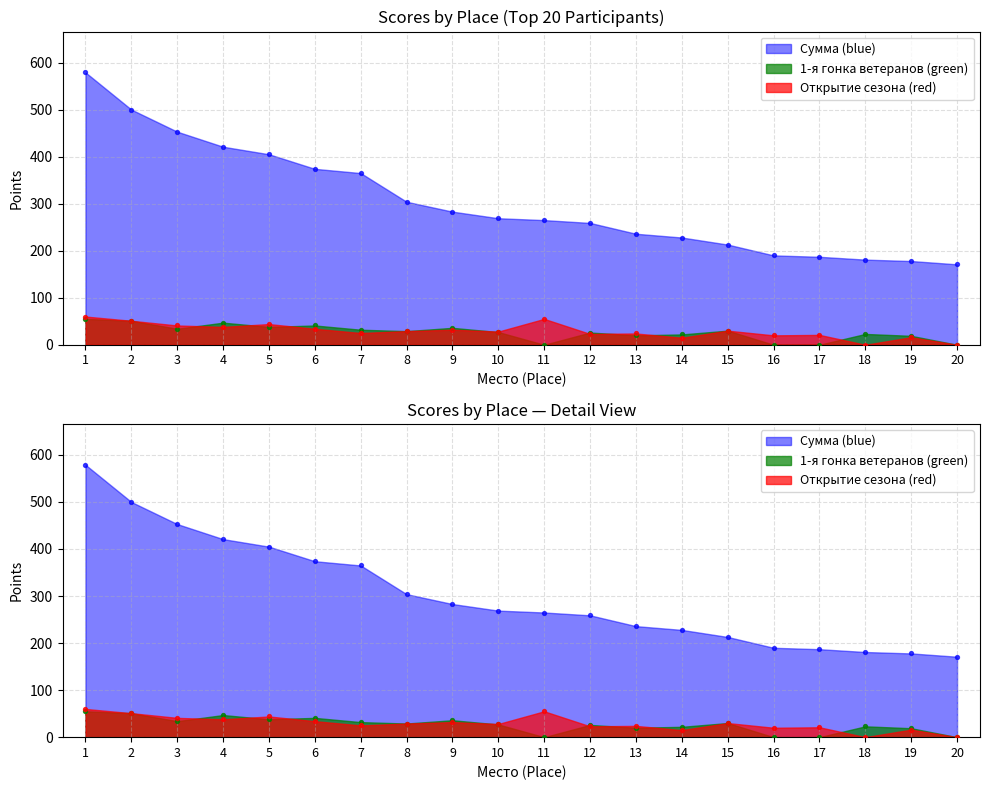

What are all the series names shown in the legend?

Сумма, 1-я гонка ветеранов, Открытие сезона